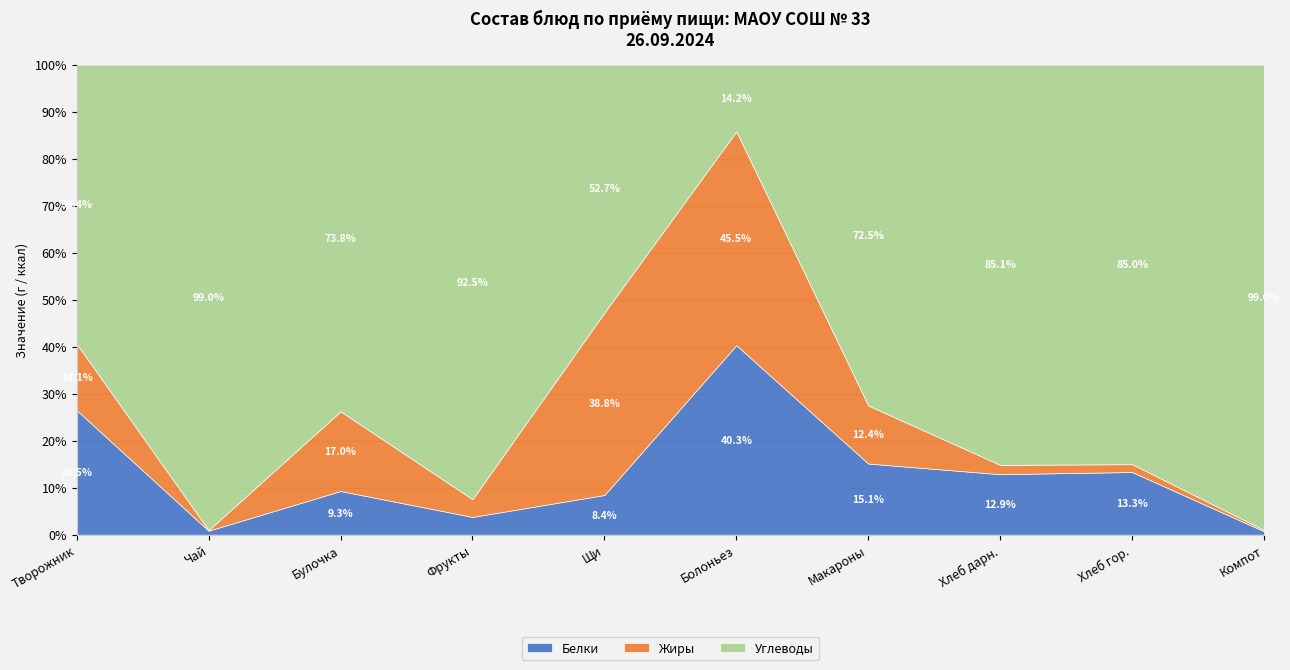

How many intersections are there between Белки and Углеводы?

2